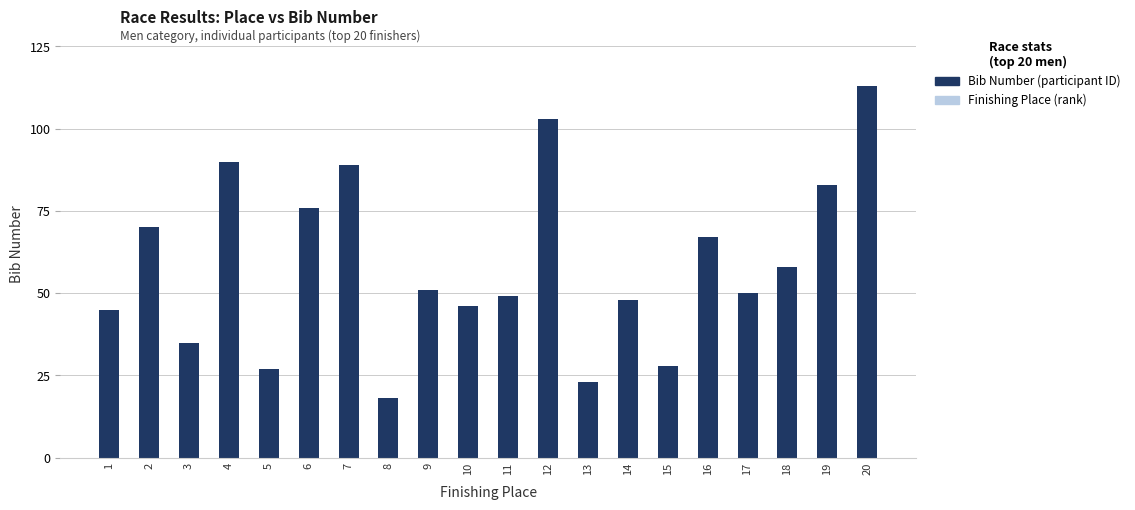

Rank the series at 5 from lowest to highest value.

Finishing Place (rank), Bib Number (participant ID)